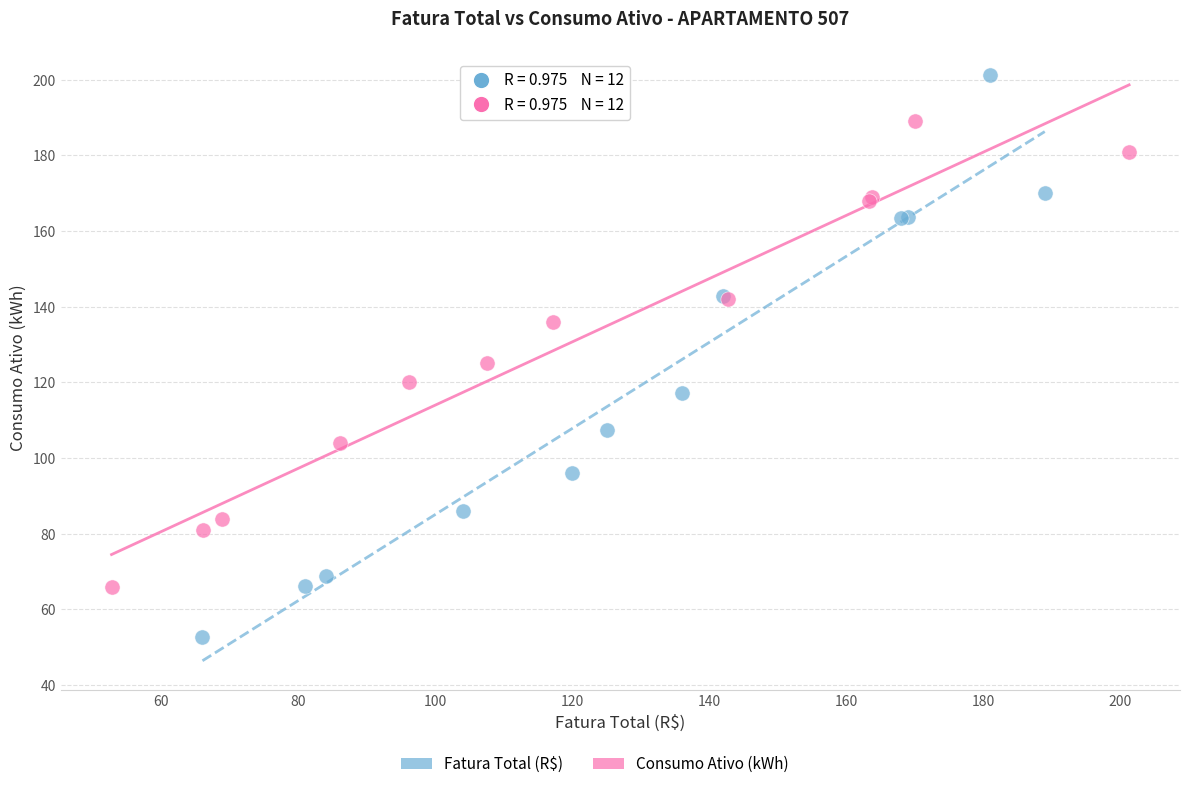

Which series contains the lowest Y value?

Fatura Total (R$)